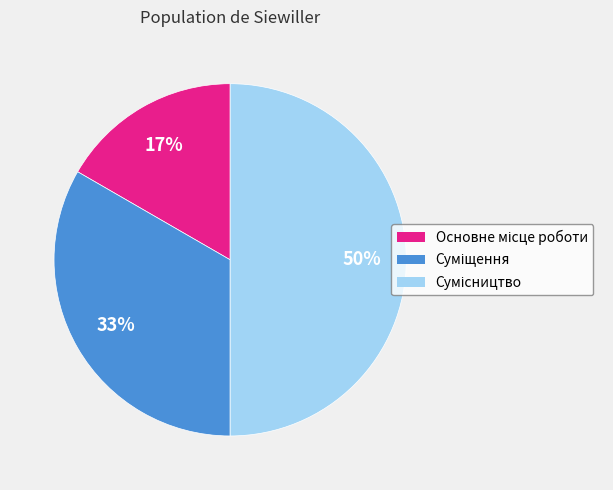

To the nearest percent, what is the average slice percentage?

33%